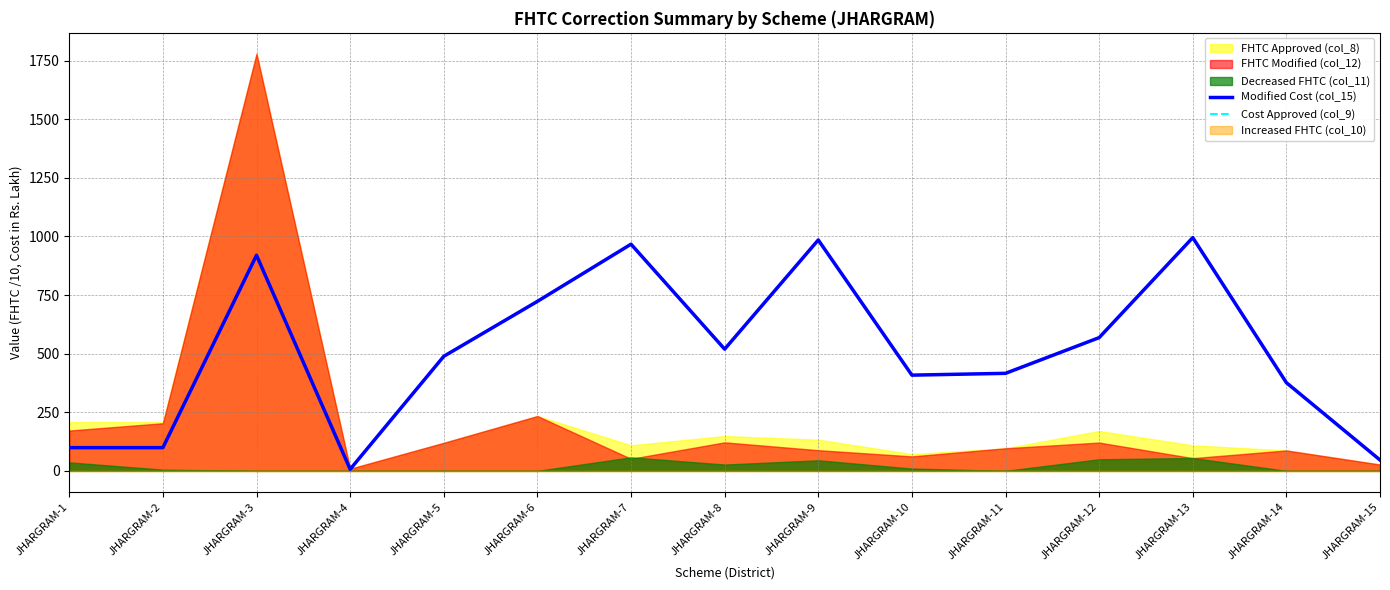

True or false: Cost Approved (col_9) and Modified Cost (col_15) intersect in this chart.

False